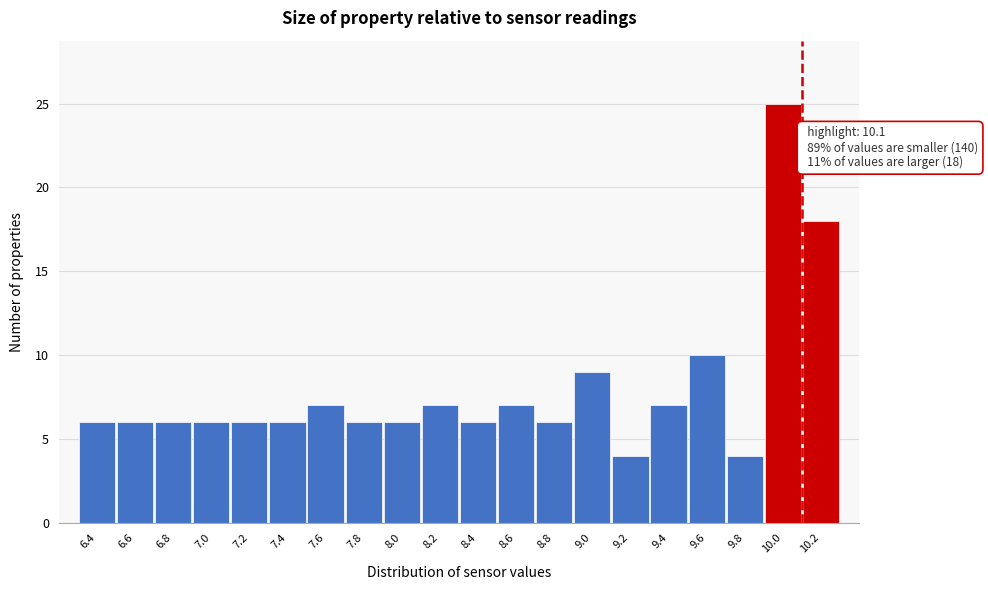

Which range on the x-axis has the tallest bar?

9.9 to 10.1